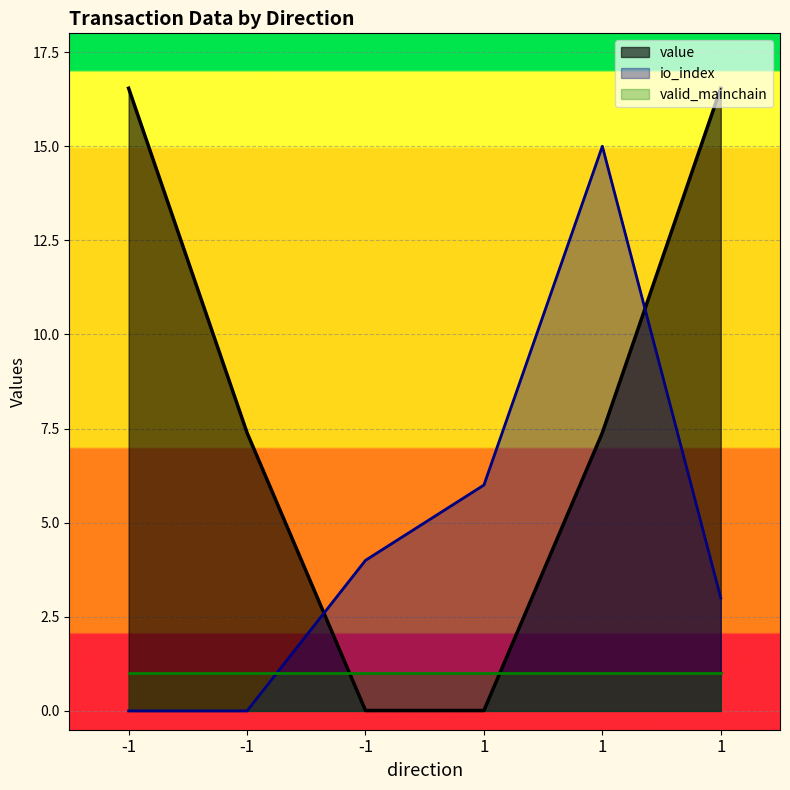

Does the chart display data point markers on the line(s)?

No